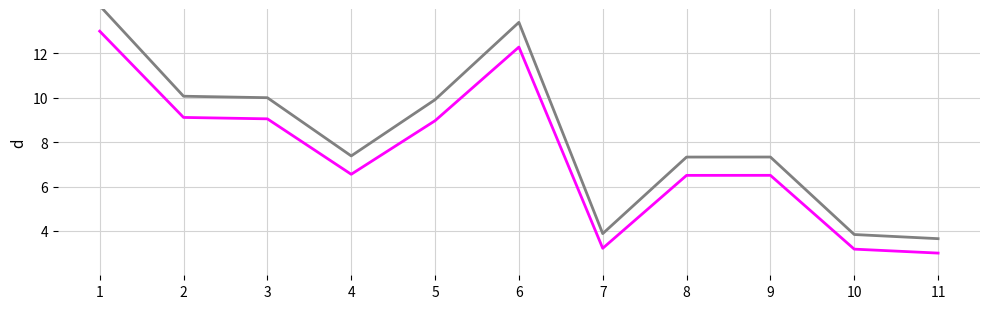

What is the total value across all series at 9?

13.8